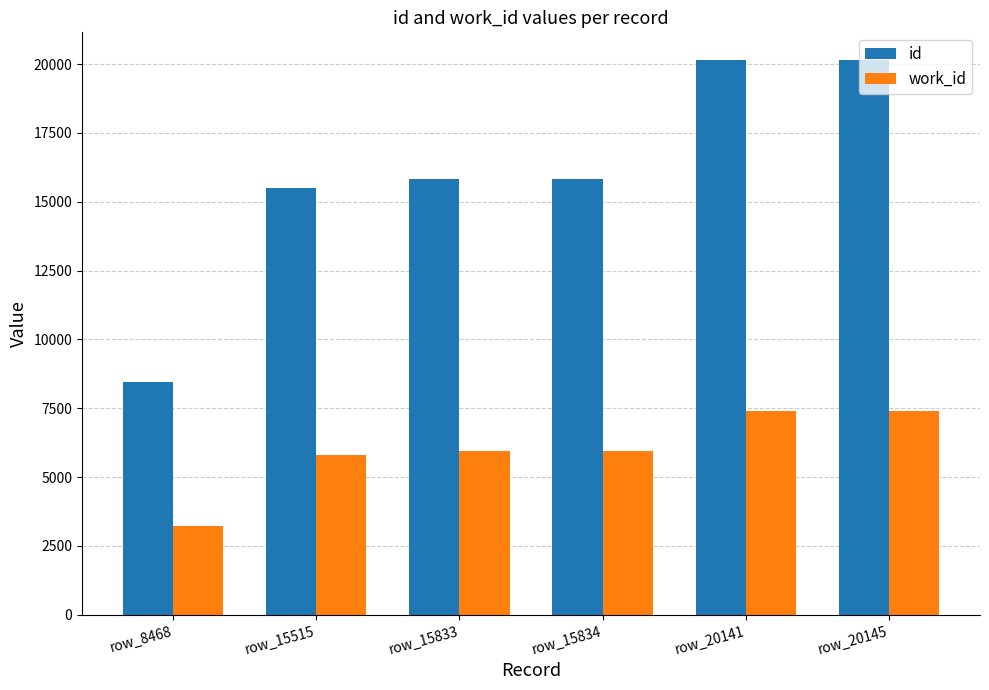

Which series has the largest total across all categories?

id